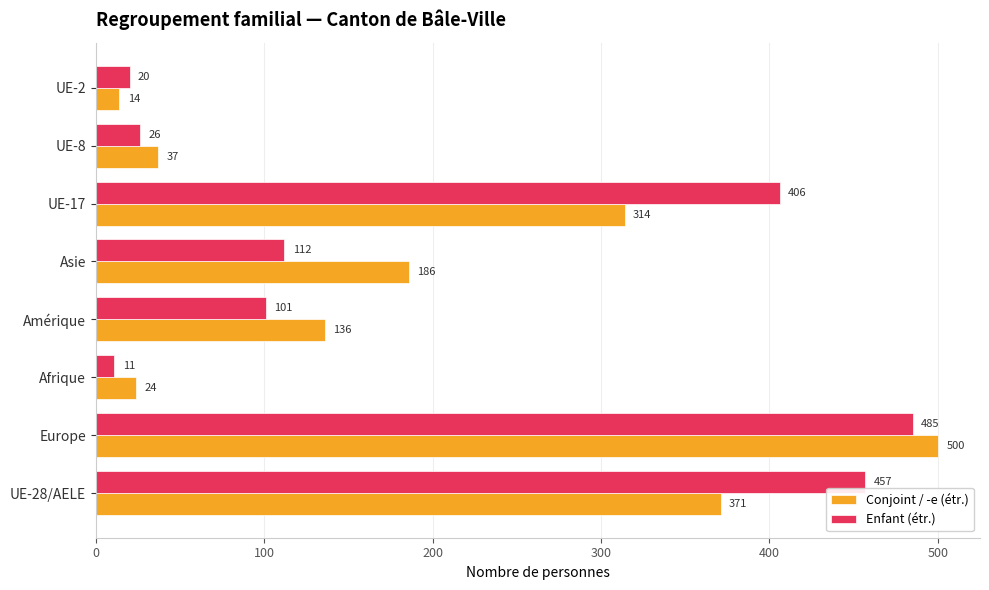

How many data points in Enfant (étr.) are less than 112?

4